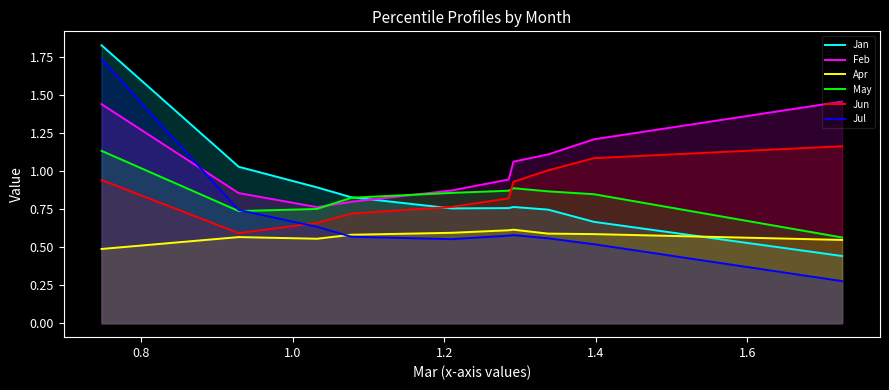

Which series has the largest total across all categories?

Feb